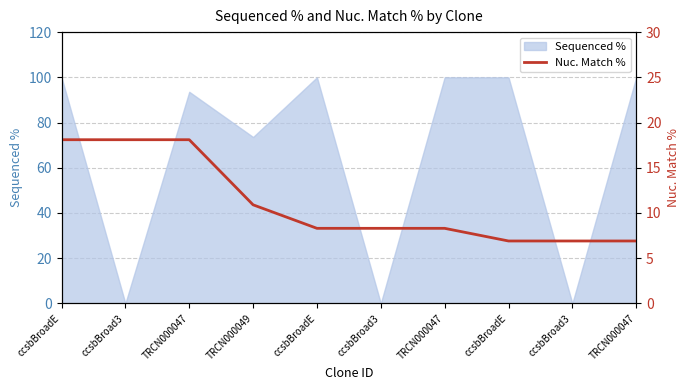

Is it true that the value at TRCN000049 is 15.7?

False